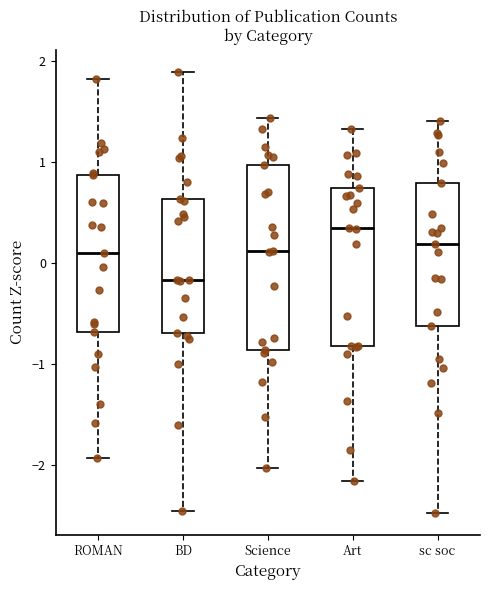

Reading left to right, transcribe this box plot: for each box, give where its median line is, the range the box spans, and where its two whiskers end, as read against the y-axis. The values are not printed on the chart, so give them approximately, as read against the axis.

ROMAN: median 0.1, box -0.7 to 0.9, whiskers -1.9 to 1.8
BD: median -0.2, box -0.7 to 0.6, whiskers -2.5 to 1.9
Science: median 0.1, box -0.9 to 1.0, whiskers -2.0 to 1.4
Art: median 0.4, box -0.8 to 0.7, whiskers -2.2 to 1.3
sc soc: median 0.2, box -0.6 to 0.8, whiskers -2.5 to 1.4